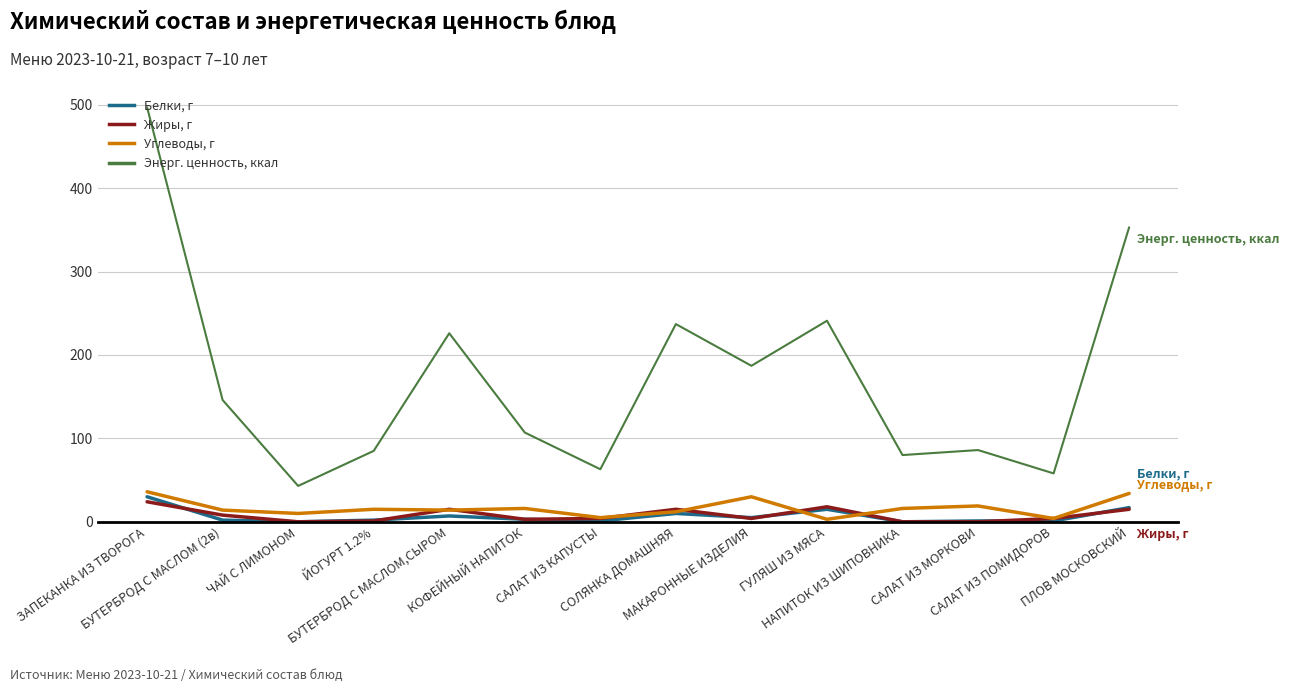

True or false: Энерг. ценность, ккал and Белки, г intersect in this chart.

False